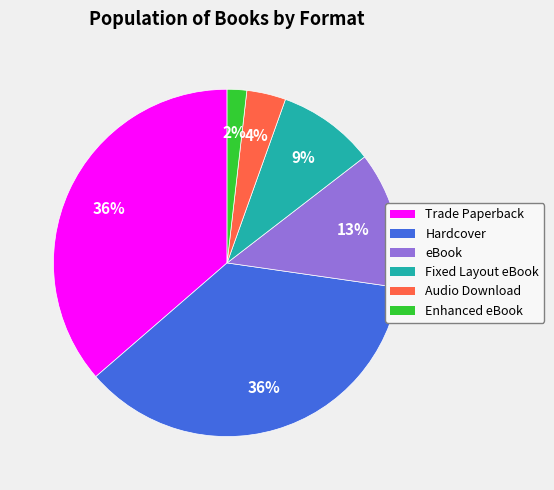

To the nearest percent, what portion does Fixed Layout eBook represent?

9%